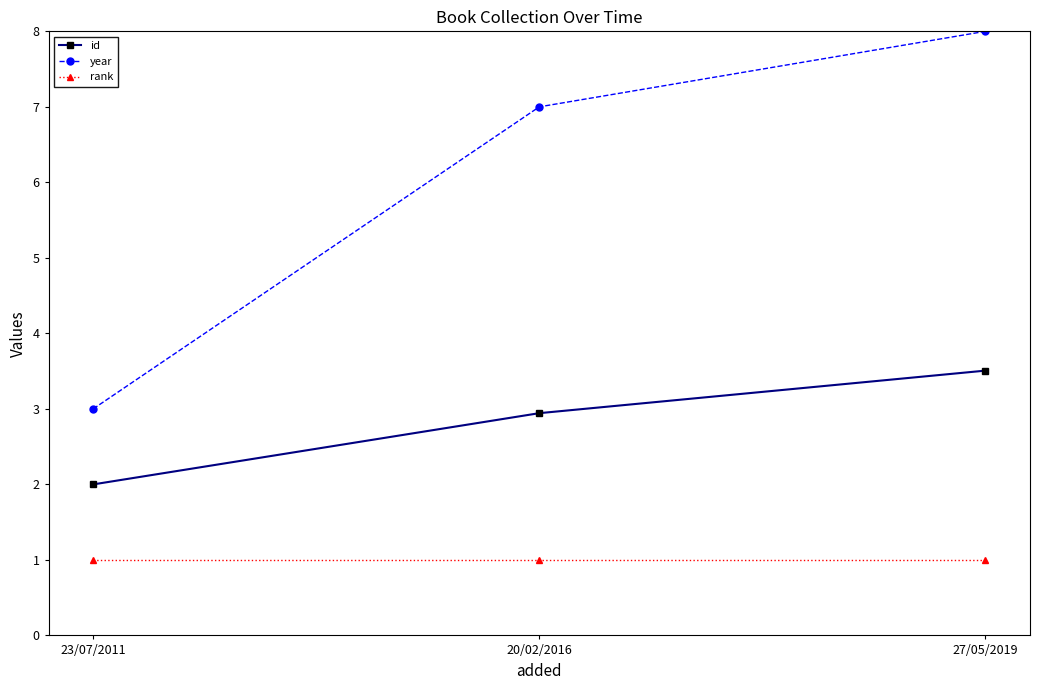

Which series has the largest total across all categories?

year